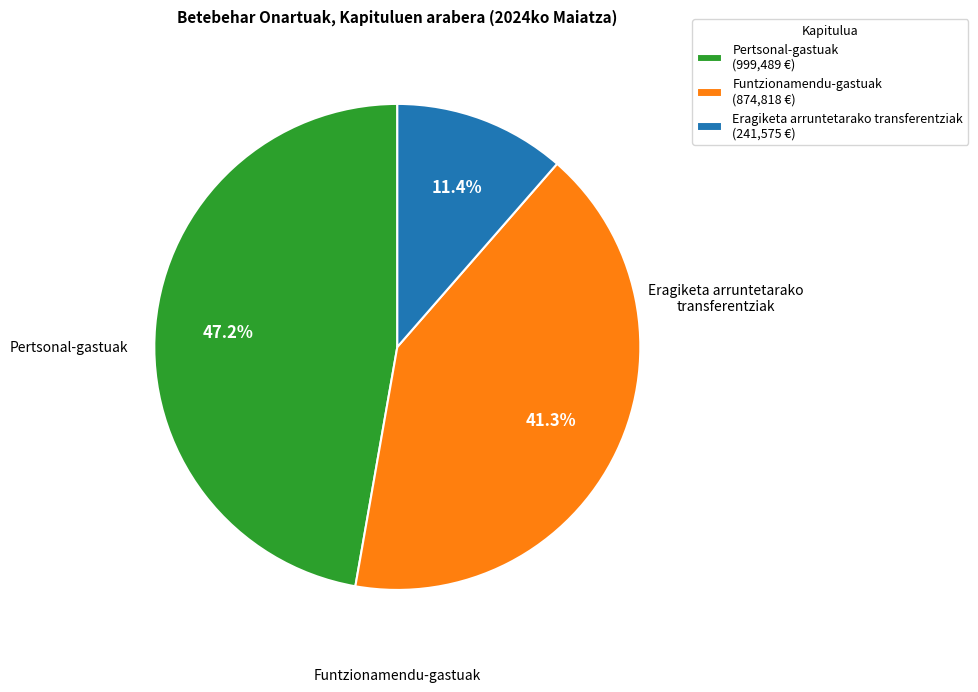

What is the largest slice in the pie chart?

Pertsonal-gastuak (999,489 €)